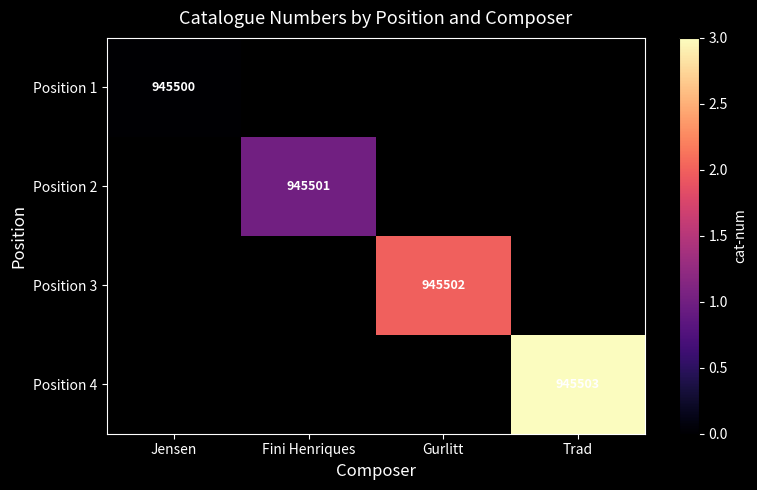

Between Jensen and Gurlitt, which is larger?

Gurlitt